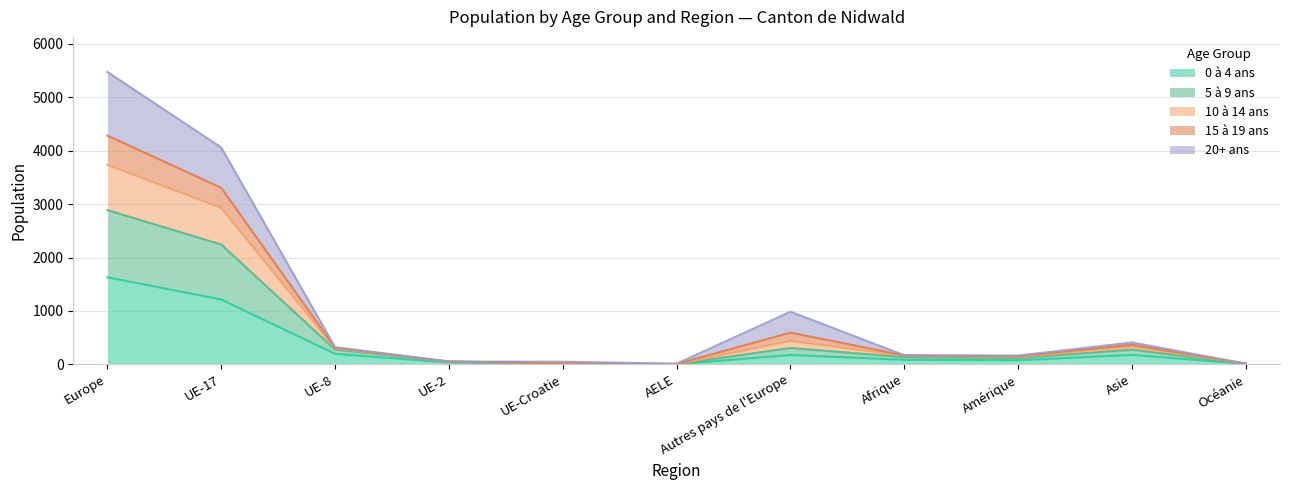

Is the value of 10 à 14 ans at Asie greater than the value of 5 à 9 ans at UE-8?

Yes